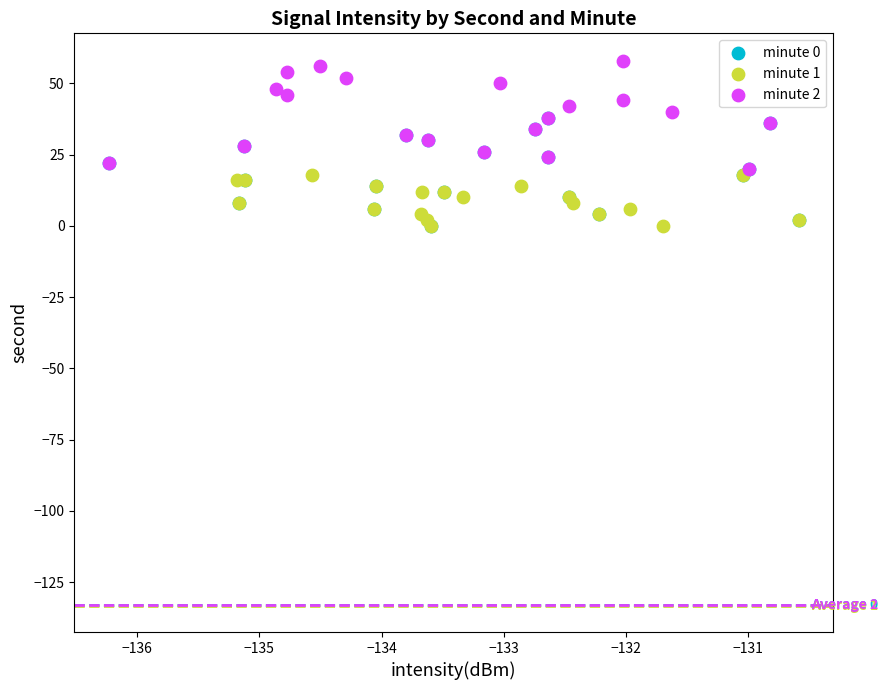

Which series reaches the maximum Y coordinate?

minute 2